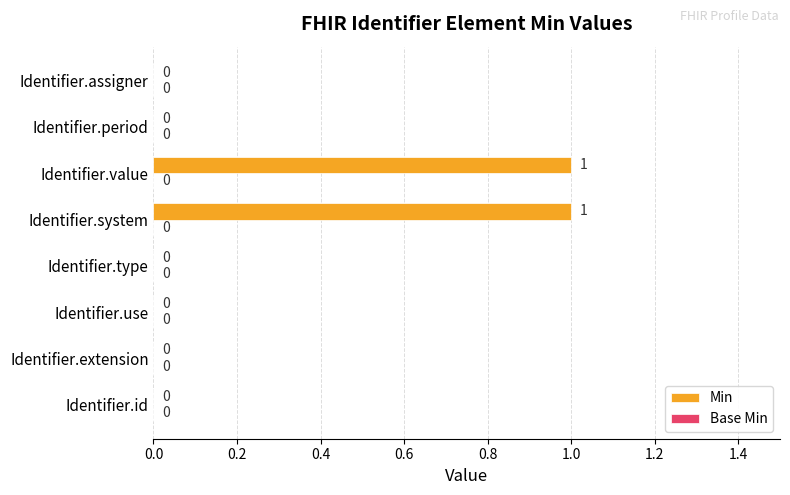

How many series are shown in this chart?

1